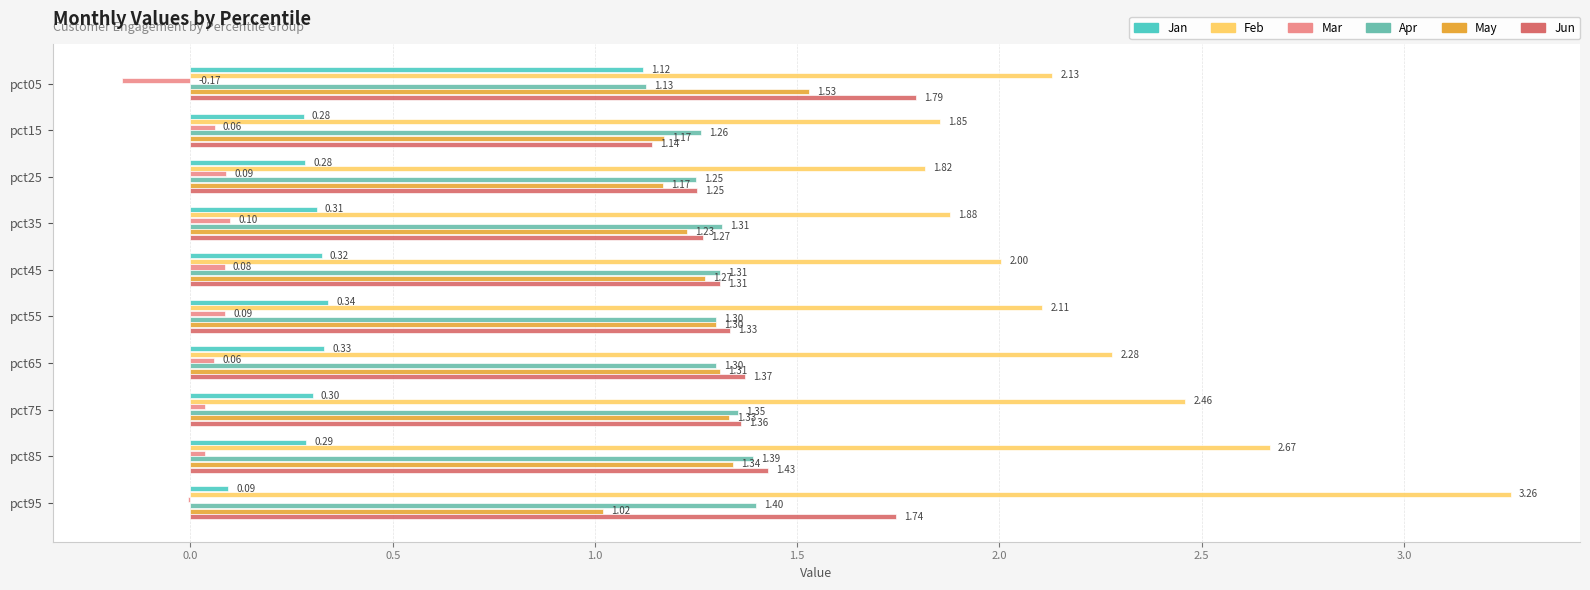

Which label corresponds to the largest value in the chart?

pct95